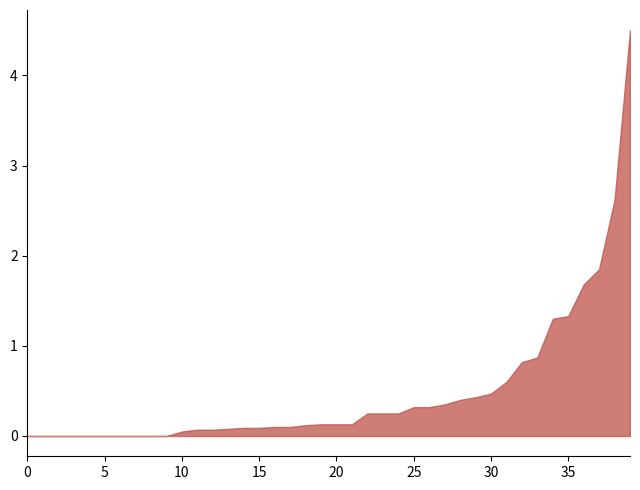

How many data points does each series have?

40